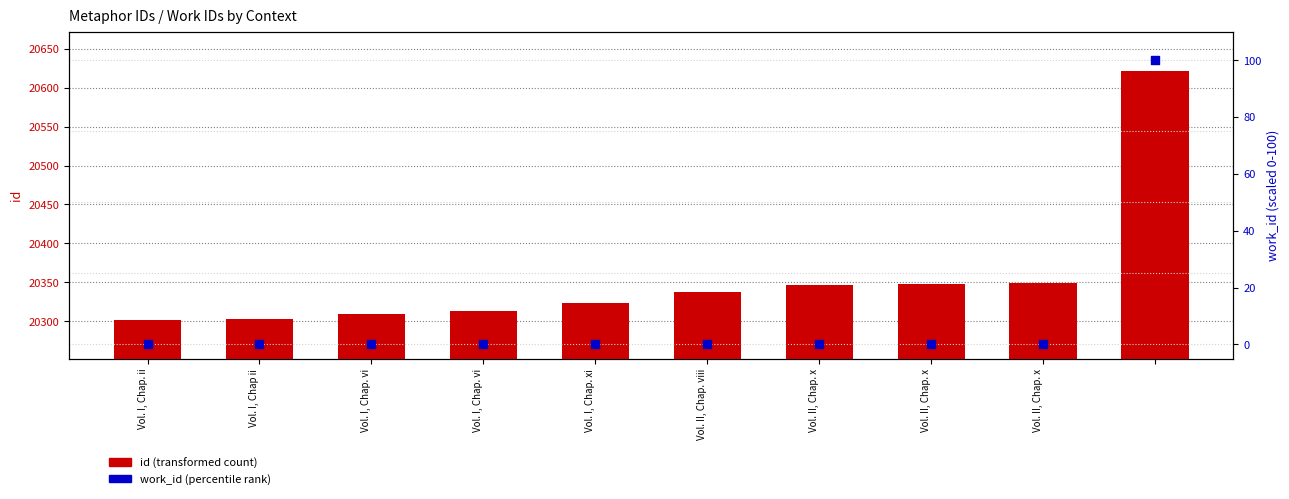

Which series contains the lowest Y value?

work_id